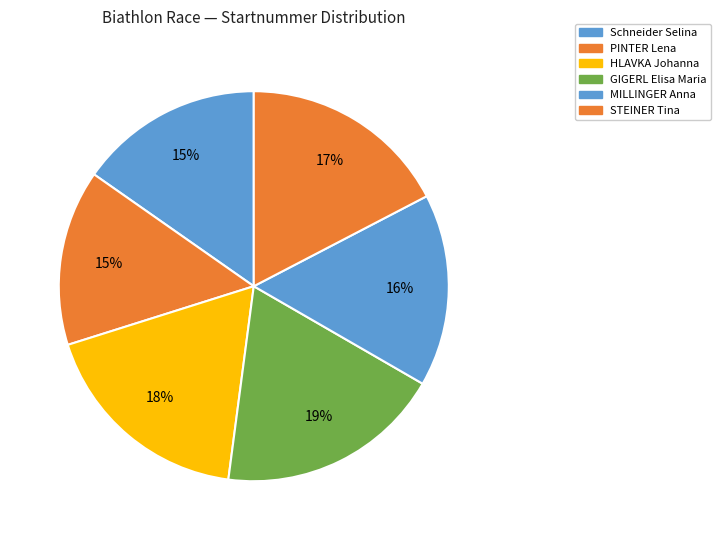

To the nearest percent, what is the difference between the MILLINGER Anna and STEINER Tina slice percentages?

1%